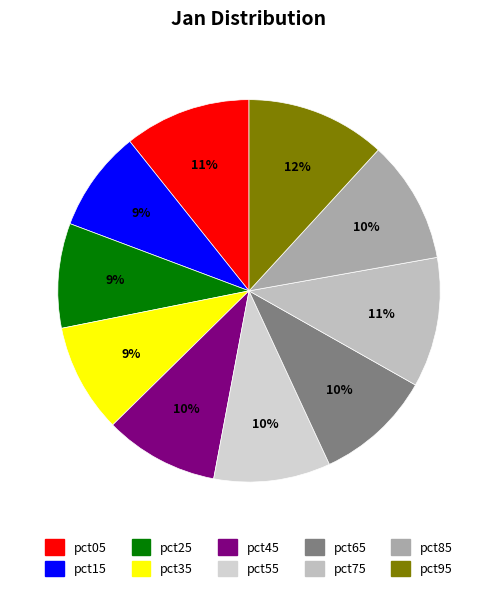

True or false: pct25 accounts for 2% of the total.

False